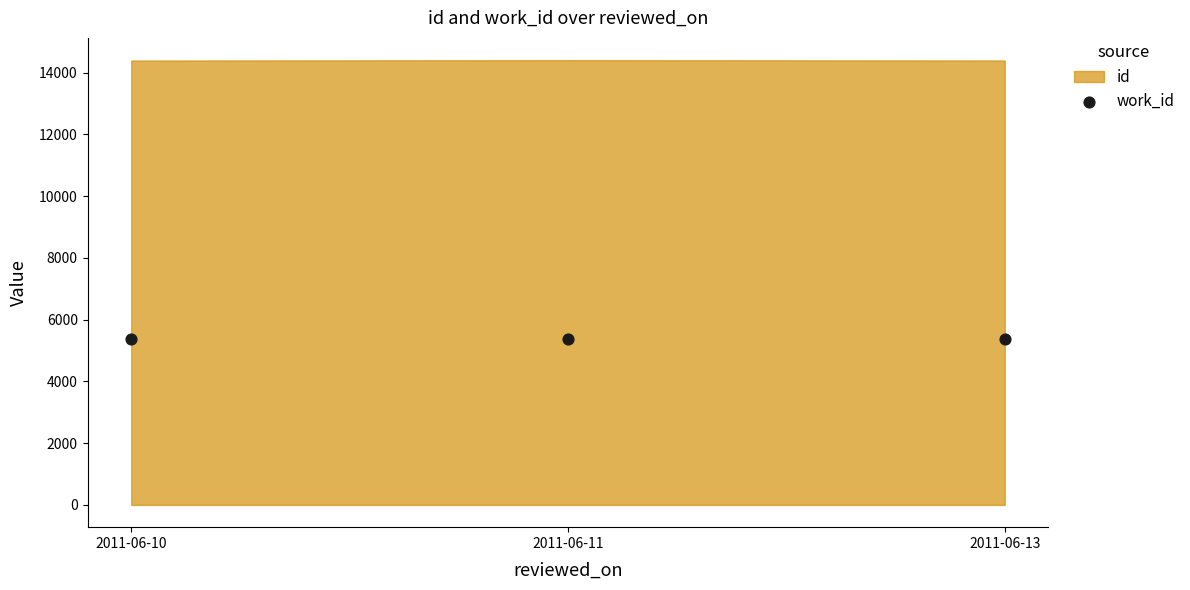

What are all the series names shown in the legend?

id, work_id